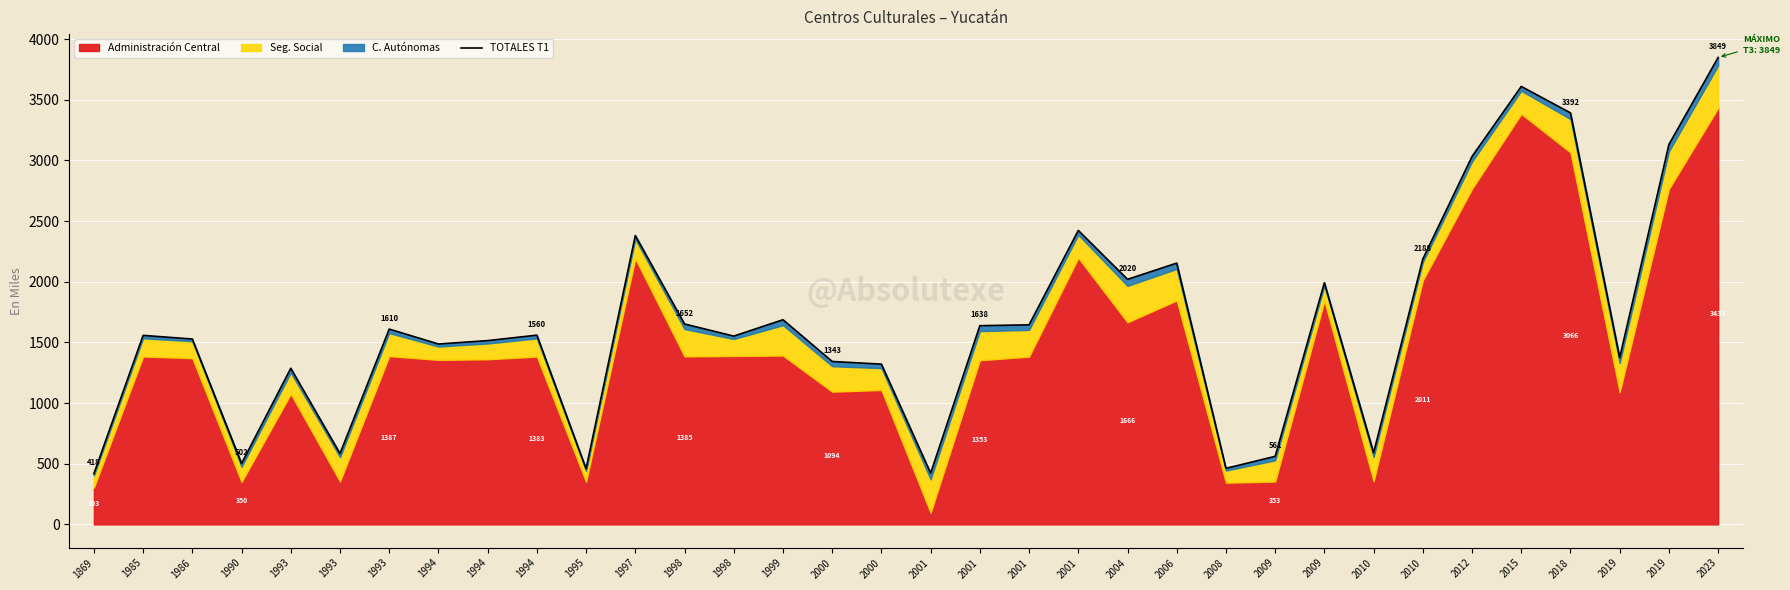

Which has a higher value, 2019 or 2000?

2019